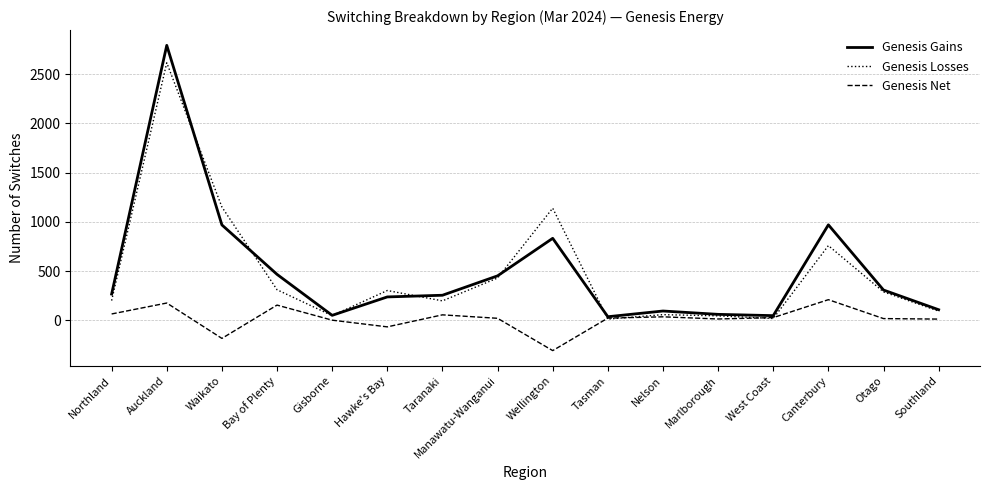

Does the chart have visible grid lines?

Yes